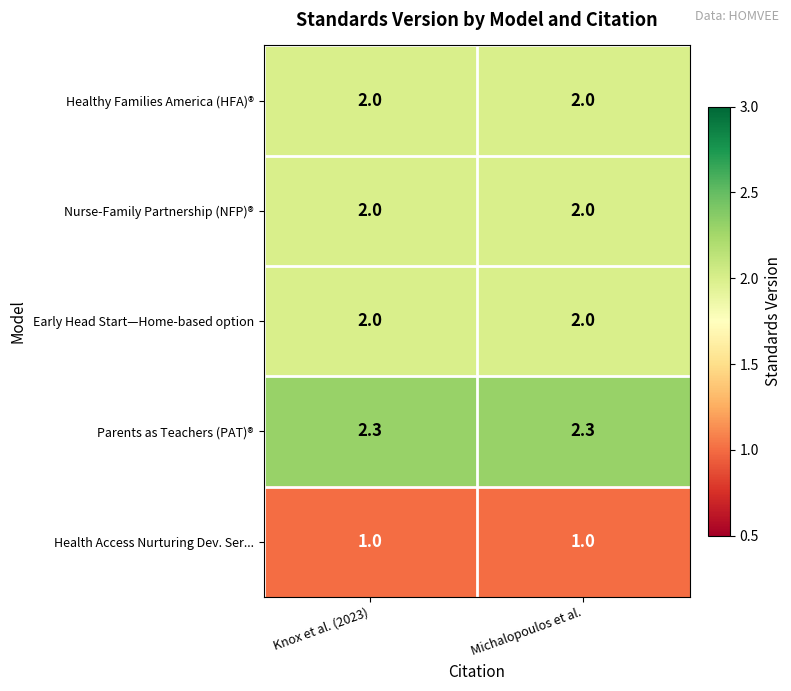

What is the approximate value of Health Access Nurturing Dev. Ser... at Michalopoulos et al.?

1.0